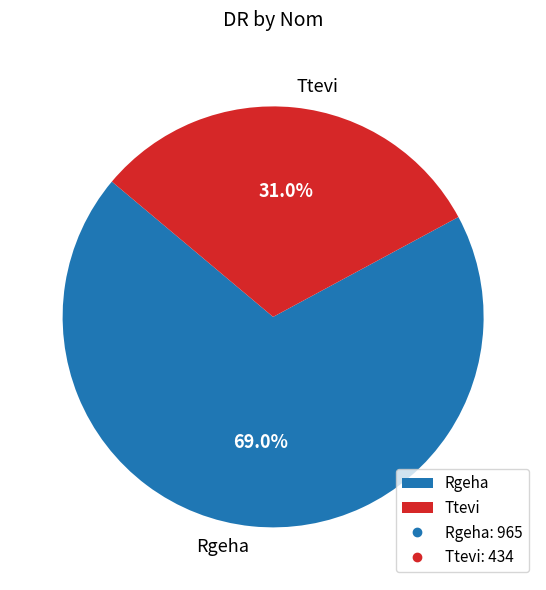

Between Ttevi and Rgeha, which is larger?

Rgeha